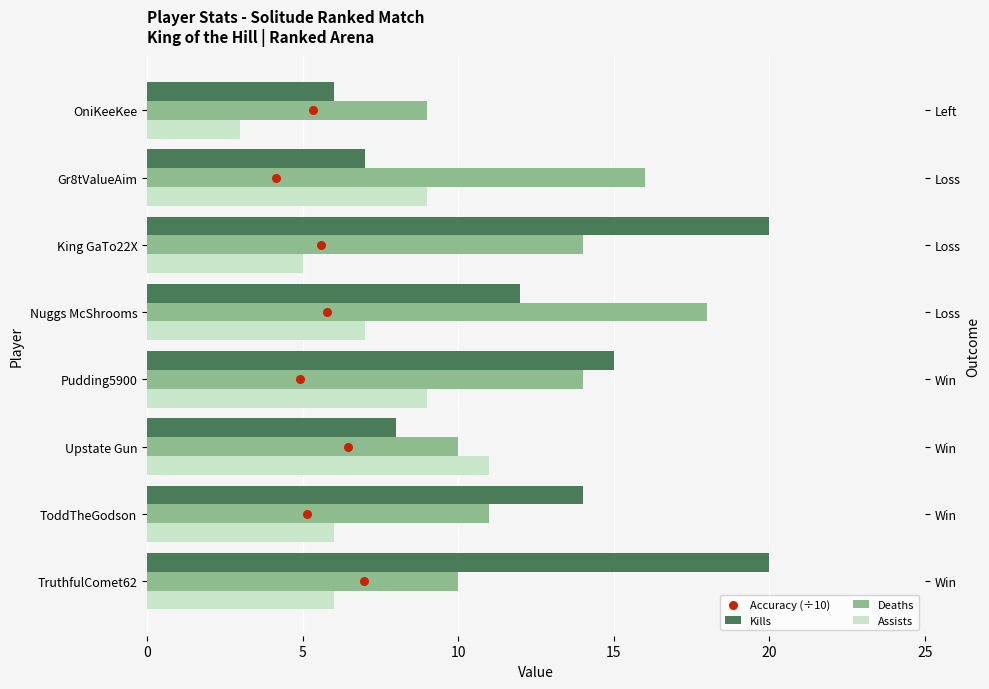

What is the total value across all series at TruthfulComet62?

36